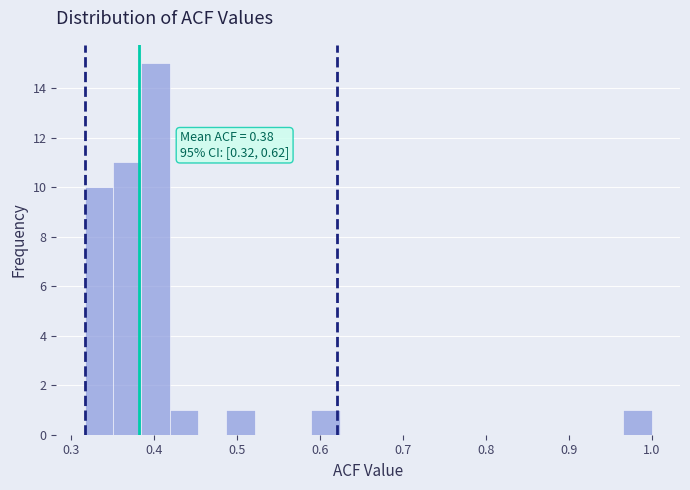

Read against the x-axis, roughly where is the centre of the tallest bar?

0.40